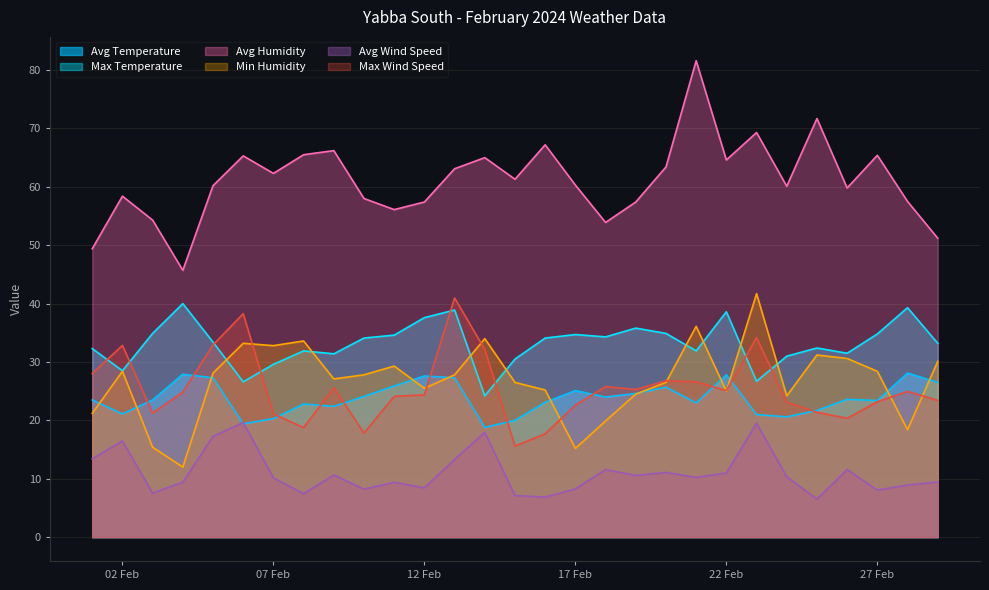

After their last crossing, which series has the higher values: Max Temperature or Min Humidity?

Max Temperature